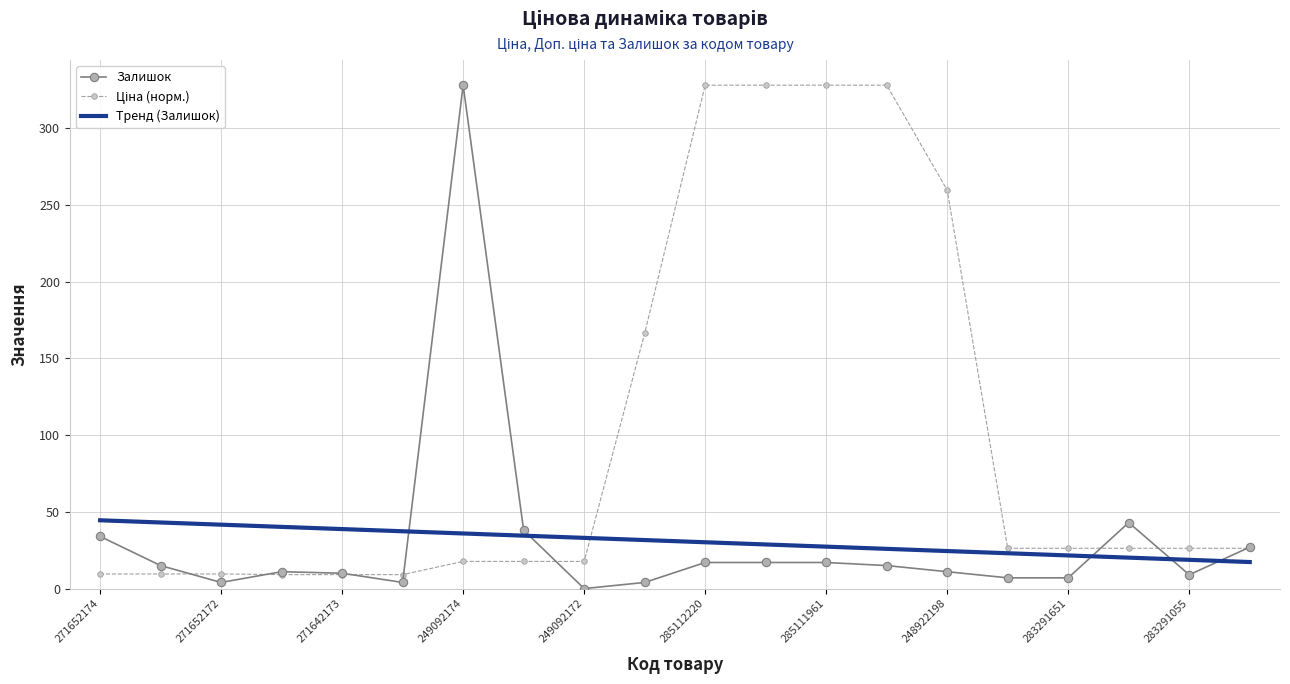

How many intersections are there between Тренд (Залишок) and Залишок?

5